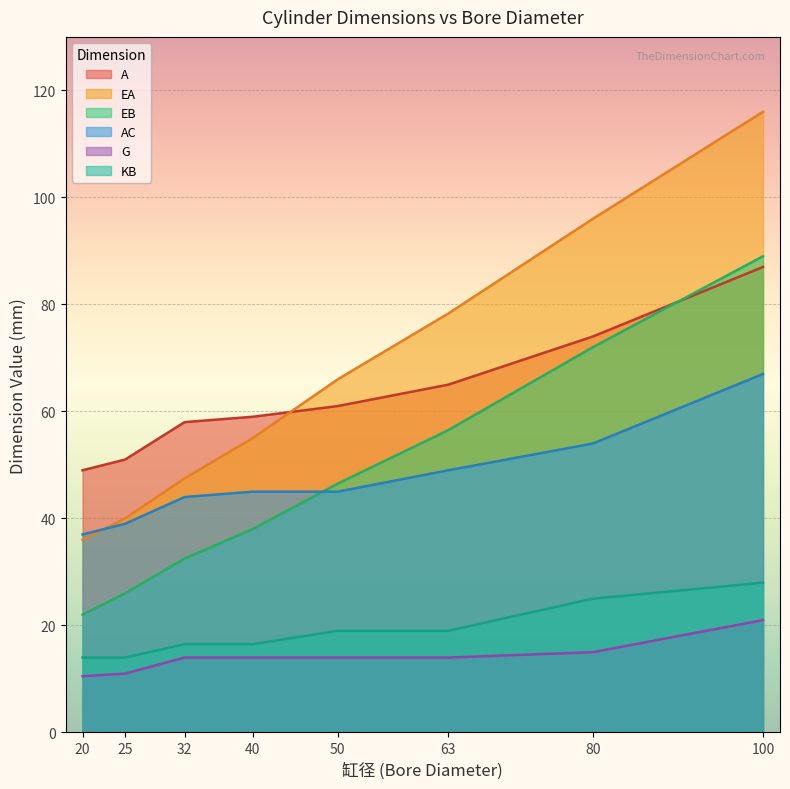

Reading left to right, list all the values displayed in this chart.

A: 20=49.0	25=51.0	32=58.0	40=59.0	50=61.0	63=65.0	80=74.0	100=87.0
EA: 20=36.0	25=40.0	32=47.5	40=55.0	50=66.0	63=78.3	80=96.0	100=116.0
EB: 20=22.0	25=26.0	32=32.5	40=38.0	50=46.5	63=56.5	80=72.0	100=89.0
AC: 20=37.0	25=39.0	32=44.0	40=45.0	50=45.0	63=49.0	80=54.0	100=67.0
G: 20=10.5	25=11.0	32=14.0	40=14.0	50=14.0	63=14.0	80=15.0	100=21.0
KB: 20=14.0	25=14.0	32=16.5	40=16.5	50=19.0	63=19.0	80=25.0	100=28.0